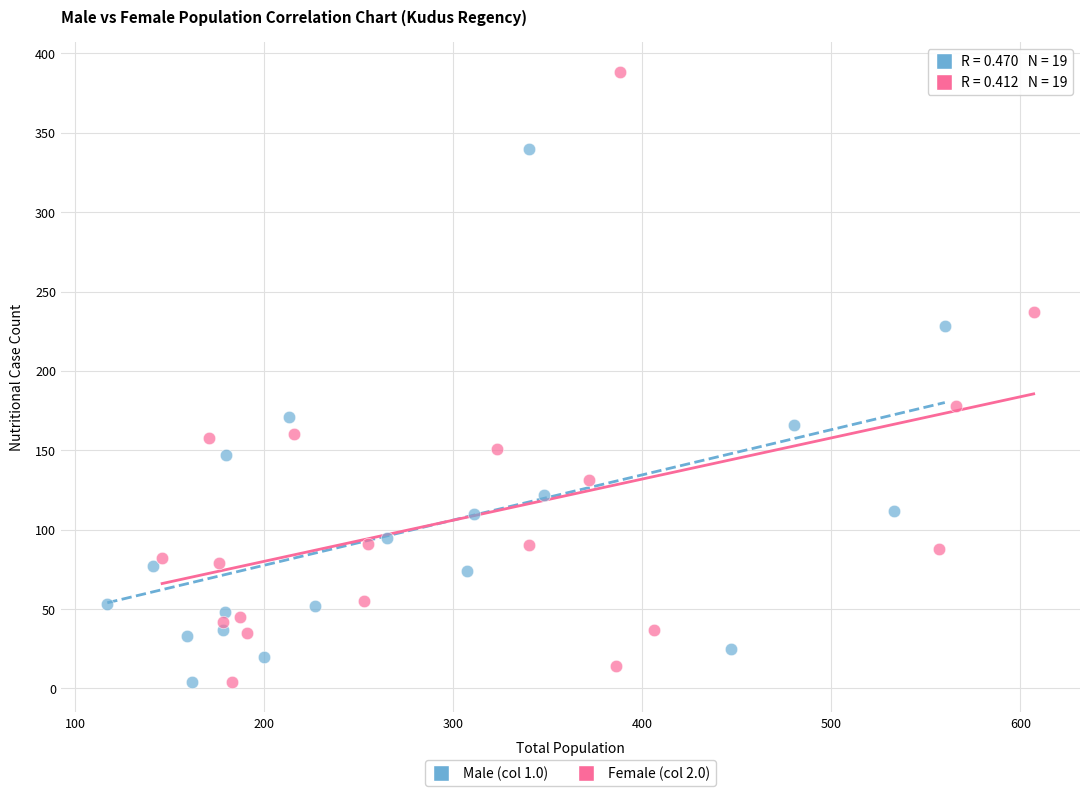

Which series contains the highest Y value?

Female (col 2.0)